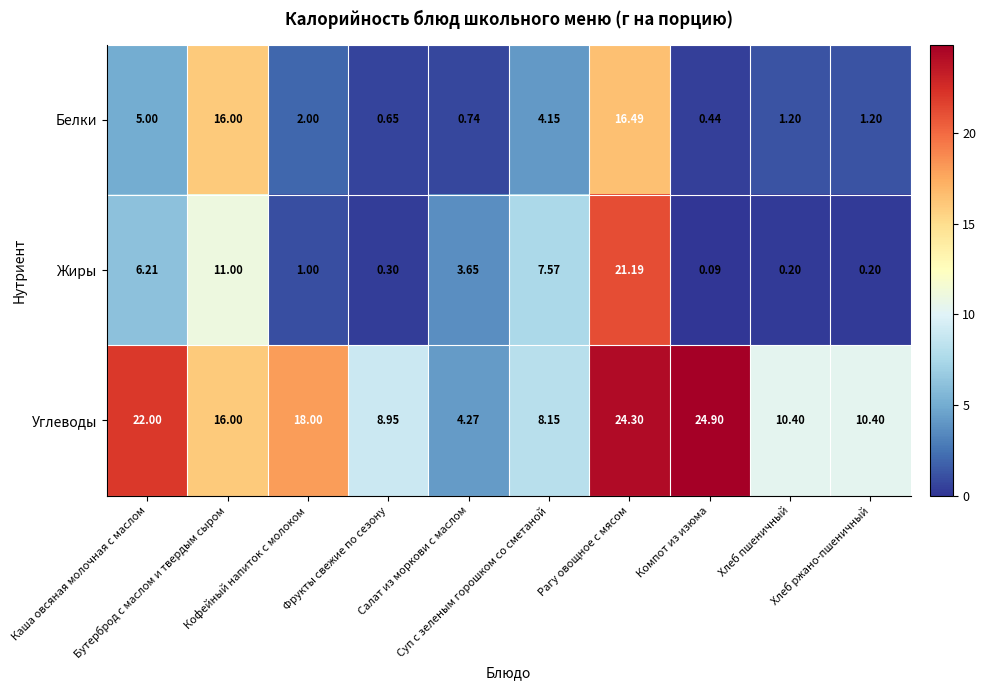

Which series has the largest total across all categories?

Углеводы